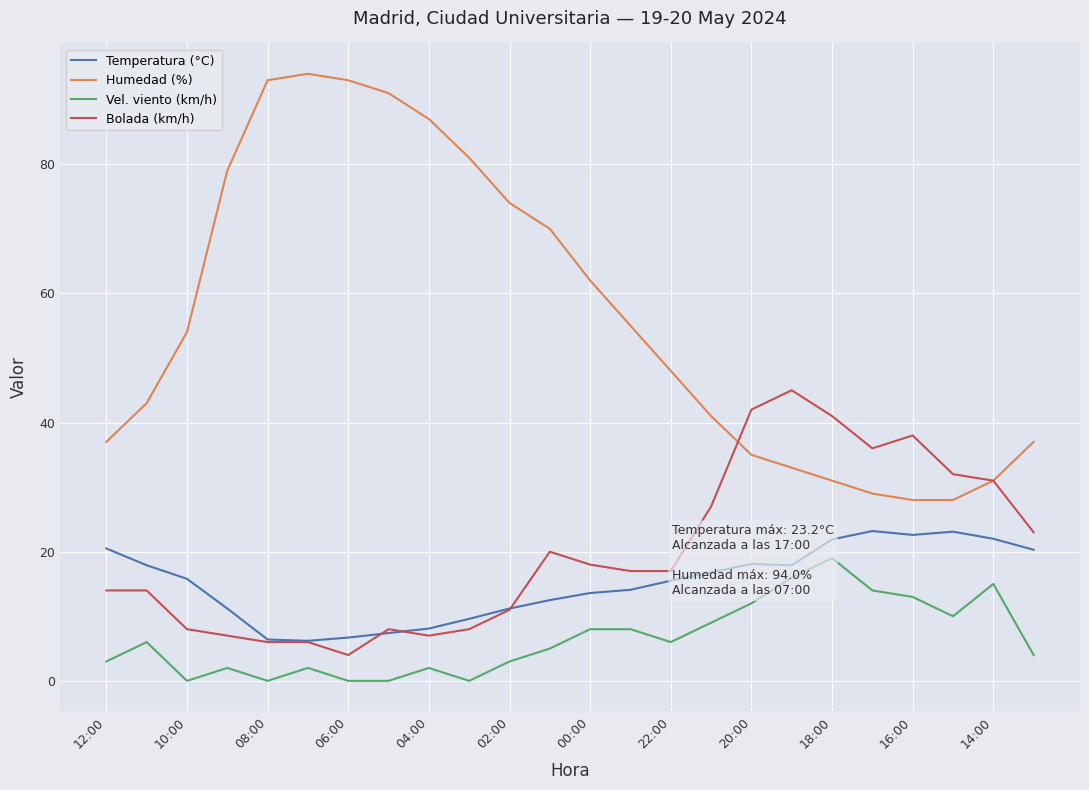

What is the minimum value for Humedad (%)?

28.0